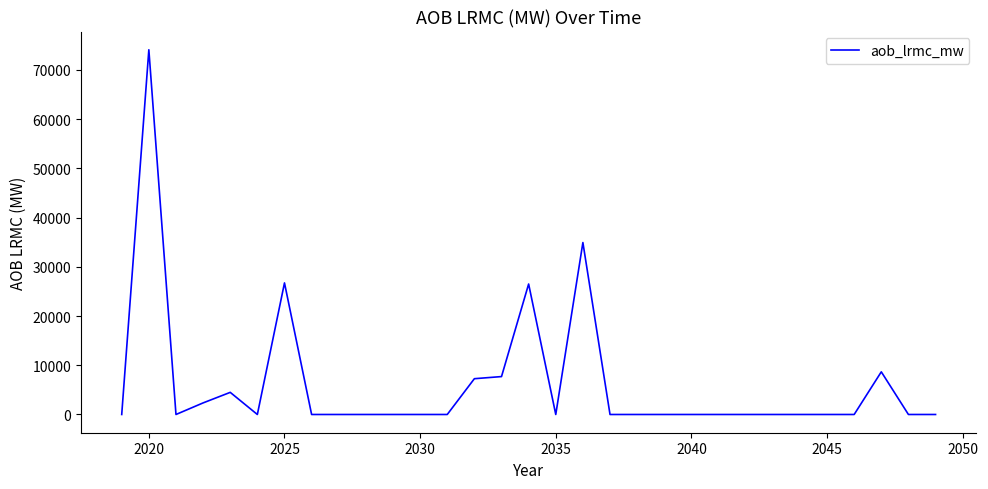

What is the maximum value shown in the chart?

74090.9